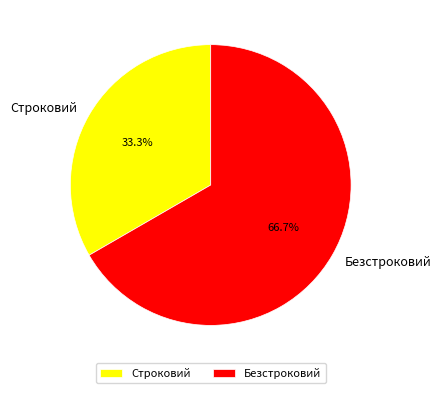

What is the largest slice in the pie chart?

Безстроковий